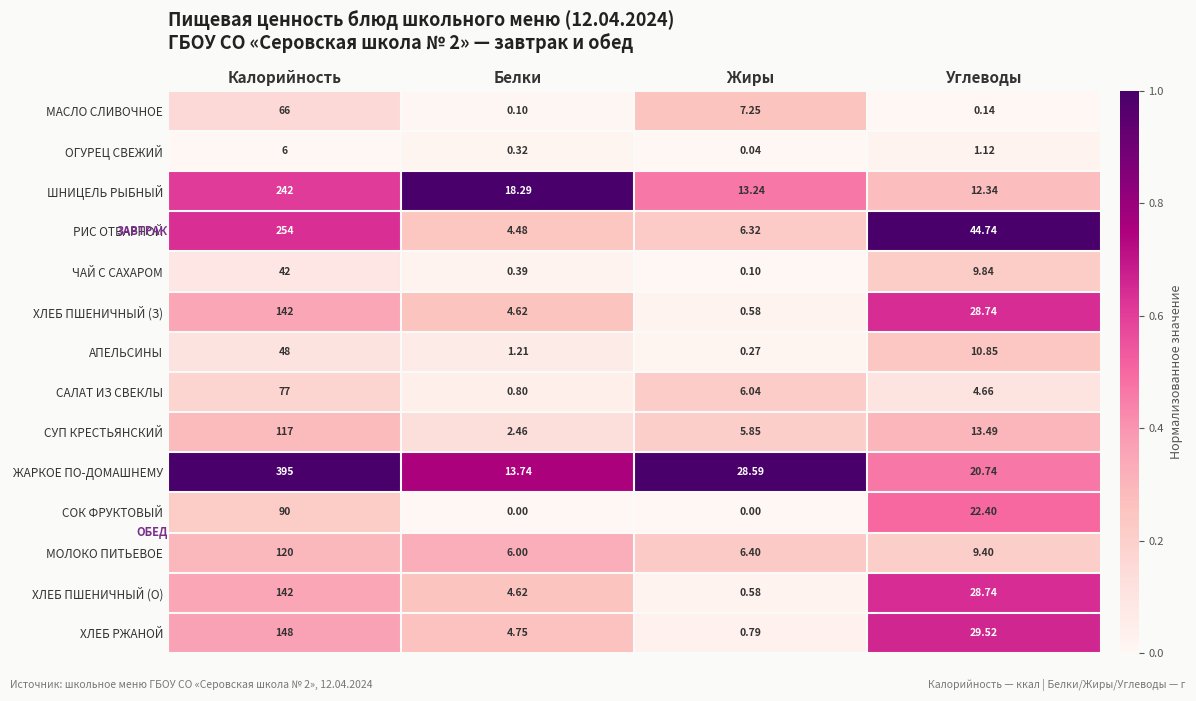

At which category is the sum across all series the highest?

Калорийность